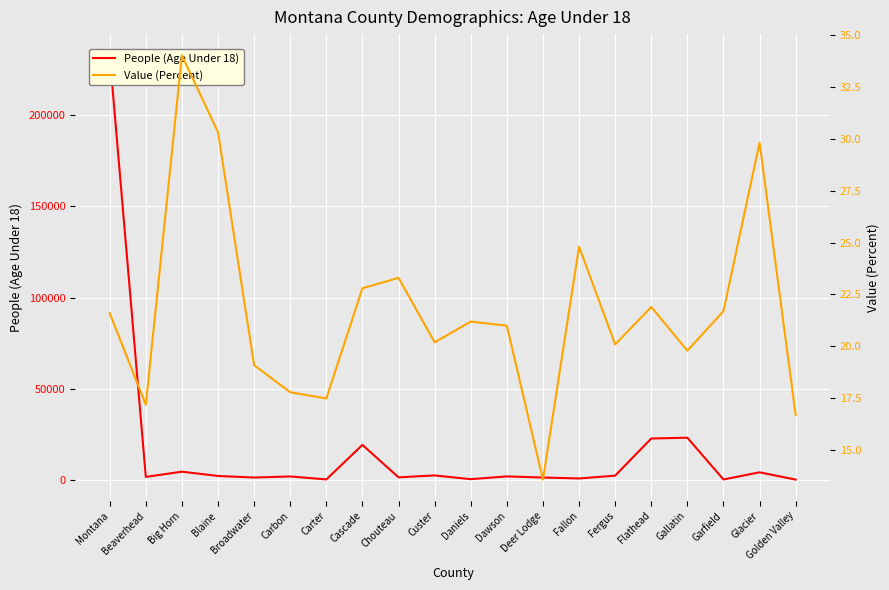

What is the label of the 6th point from the left?

Carbon